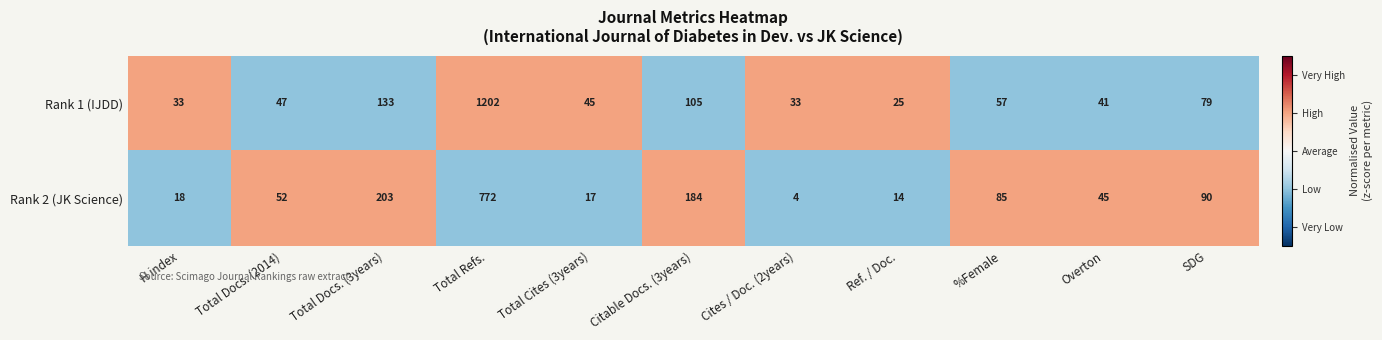

List the series in order of their overall mean, highest first.

Rank 1 (IJDD), Rank 2 (JK Science)